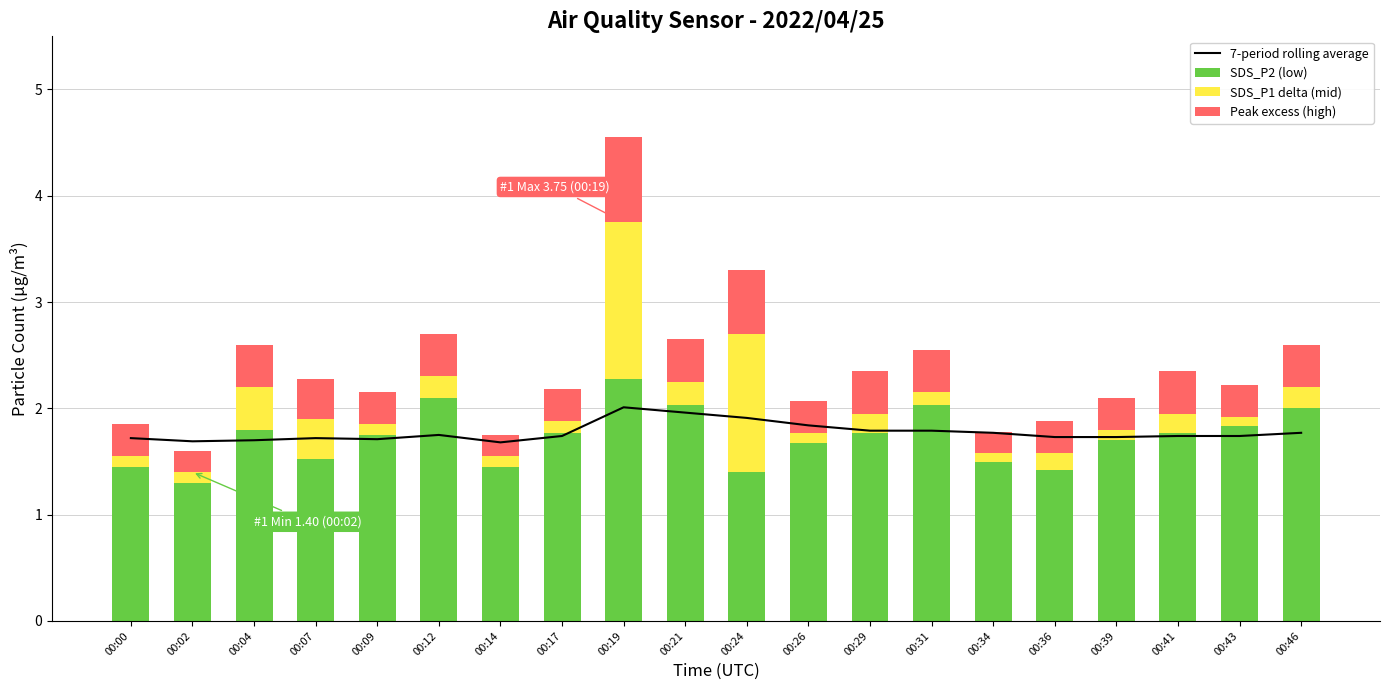

Rank the categories by Peak excess (high) value from highest to lowest.

00:19, 00:24, 00:04, 00:12, 00:21, 00:29, 00:31, 00:41, 00:46, 00:07, 00:00, 00:09, 00:17, 00:26, 00:36, 00:39, 00:43, 00:02, 00:14, 00:34